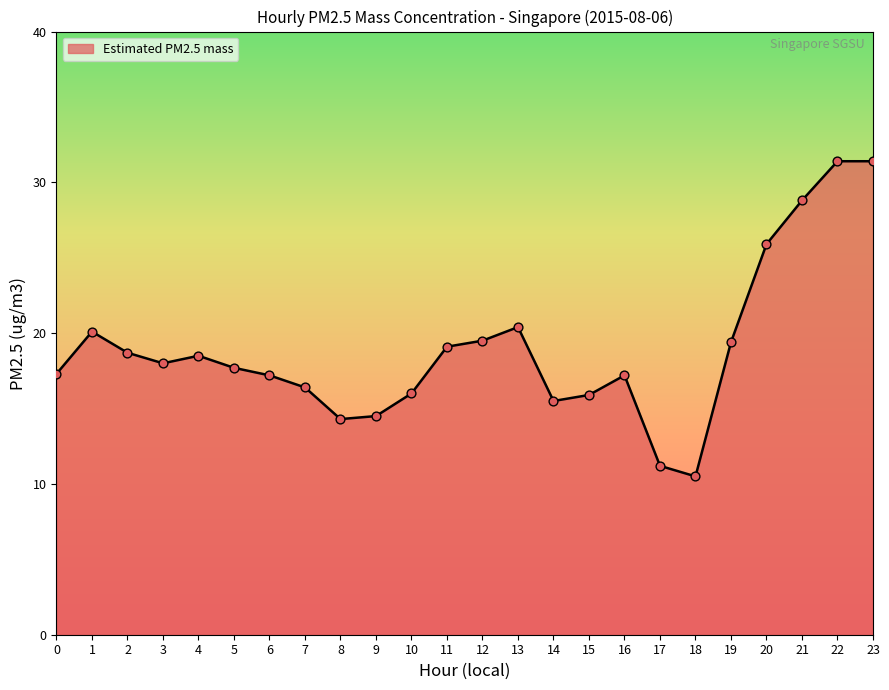

What is the change in value from 0 to 5?

+0.4